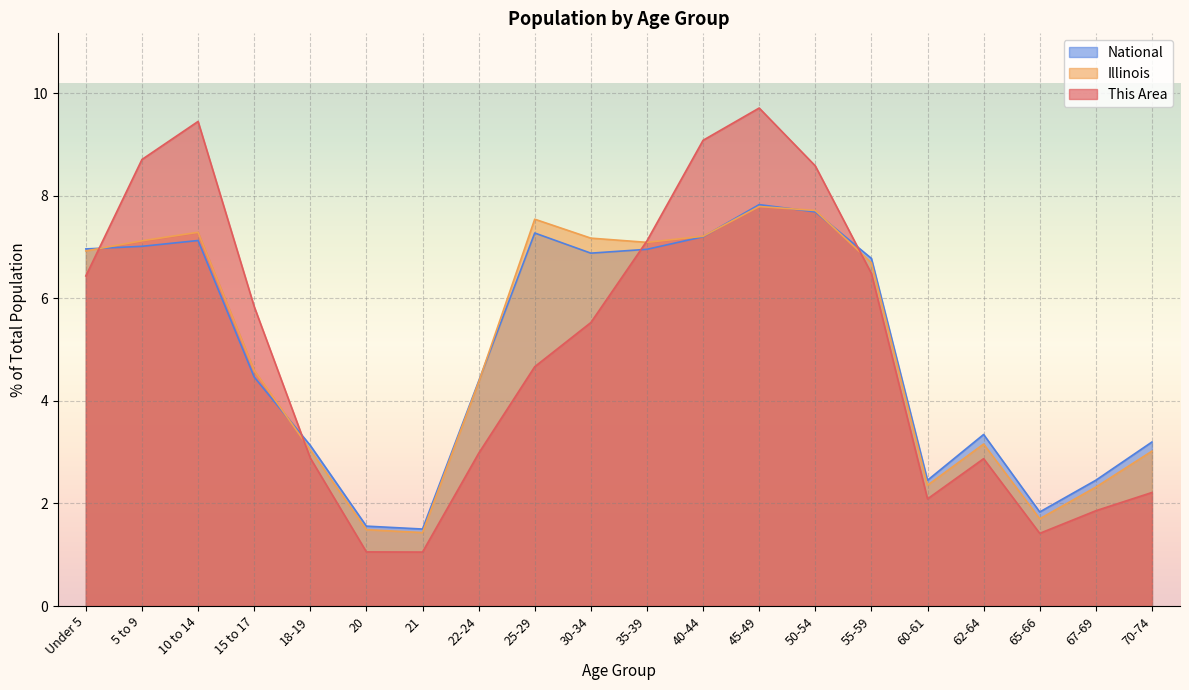

How many intersections are there between National and Illinois?

6